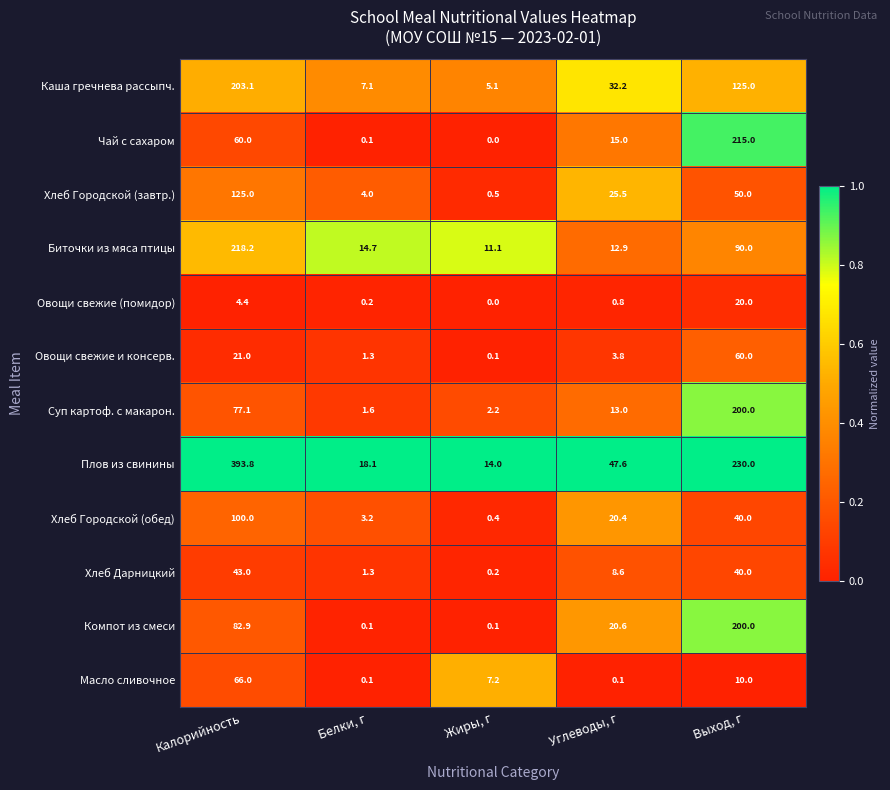

What is the average value of the Биточки из мяса птицы series?

69.4